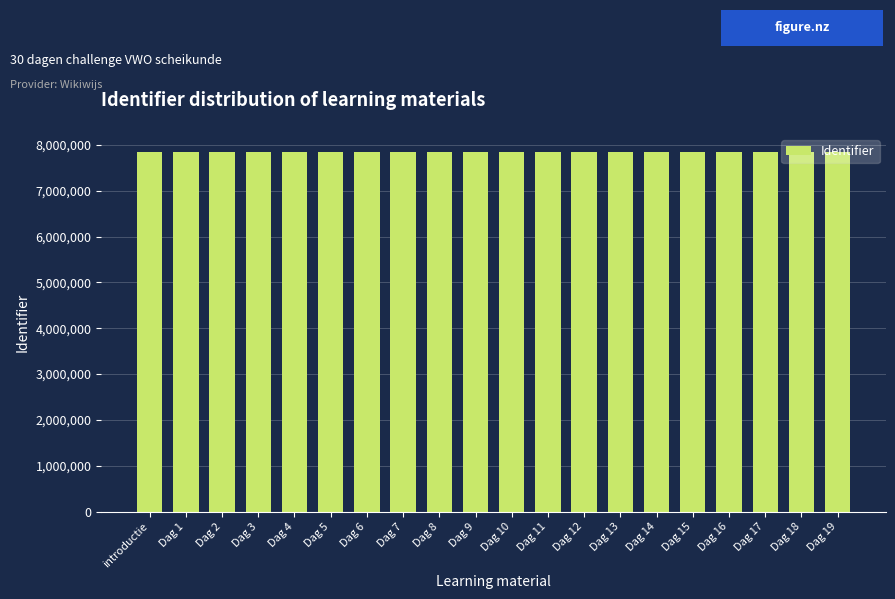

What is the maximum value shown in the chart?

7850212